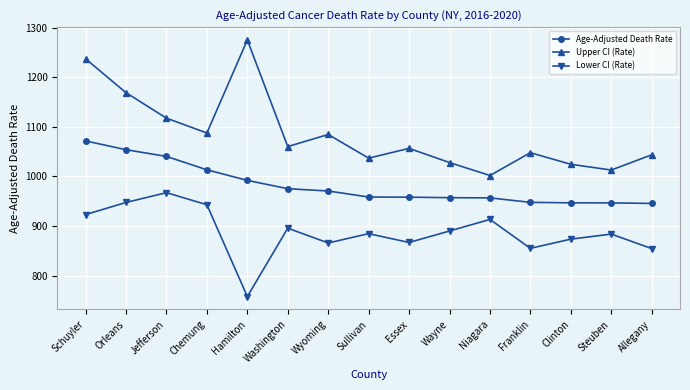

At Washington, list the series in order from largest to smallest.

Upper CI (Rate), Age-Adjusted Death Rate, Lower CI (Rate)